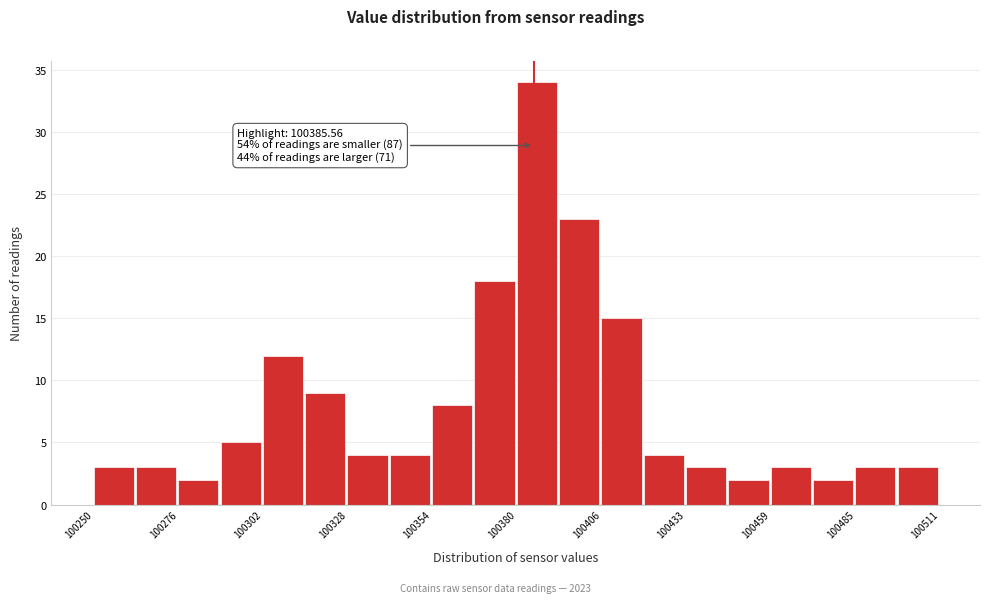

Read against the x-axis, roughly where is the centre of the tallest bar?

100385